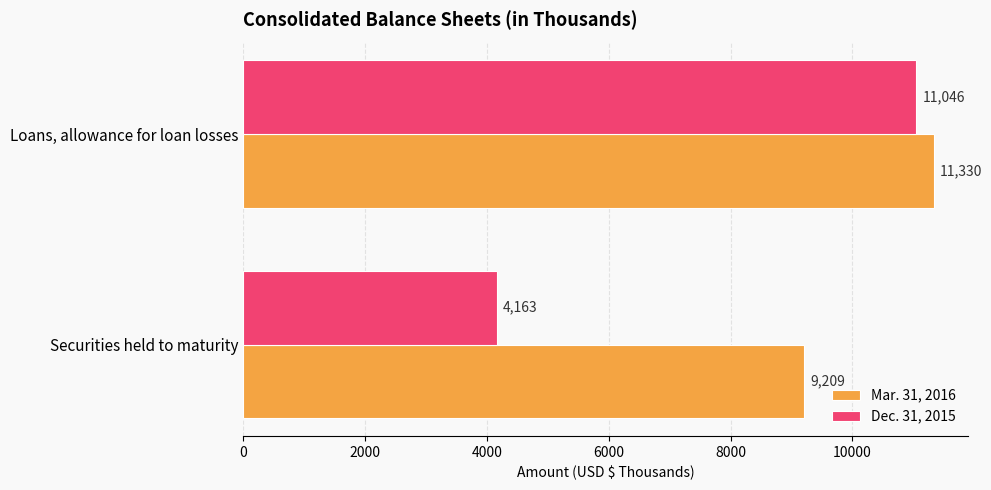

True or false: Dec. 31, 2015 has a value of 7396 at Securities held to maturity.

False